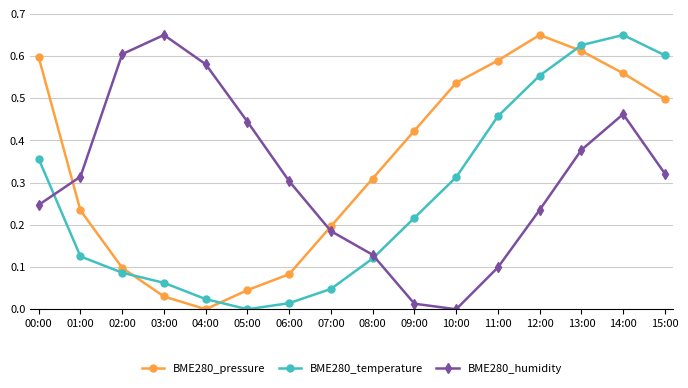

Which series changed the most between 00:00 and 01:00?

BME280_pressure